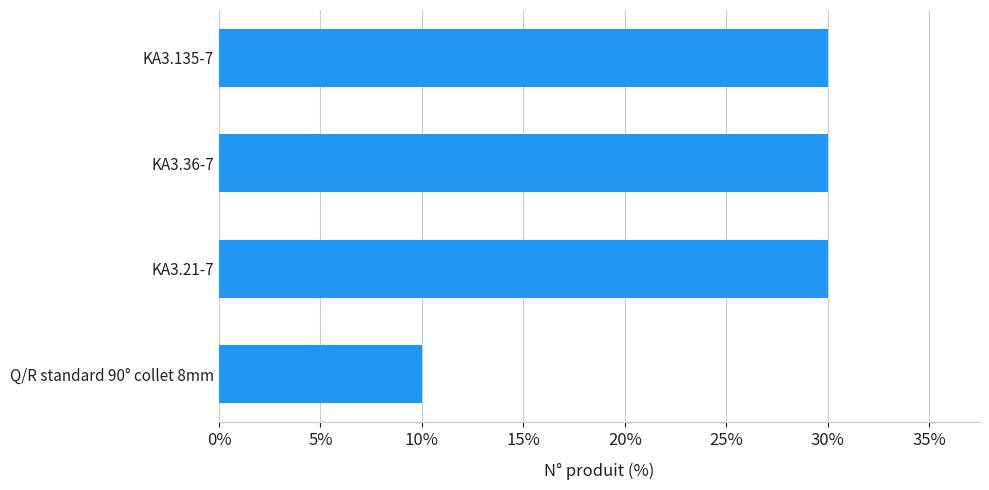

What is the smallest value displayed?

10.0